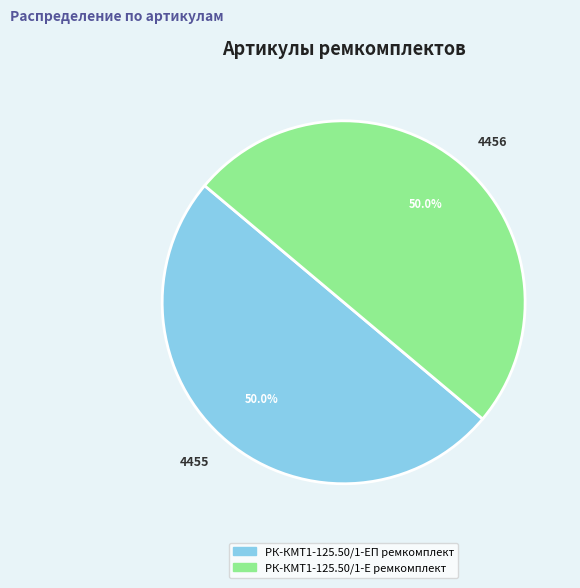

True or false: РК-КМТ1-125.50/1-Е ремкомплект accounts for 50% of the total.

True